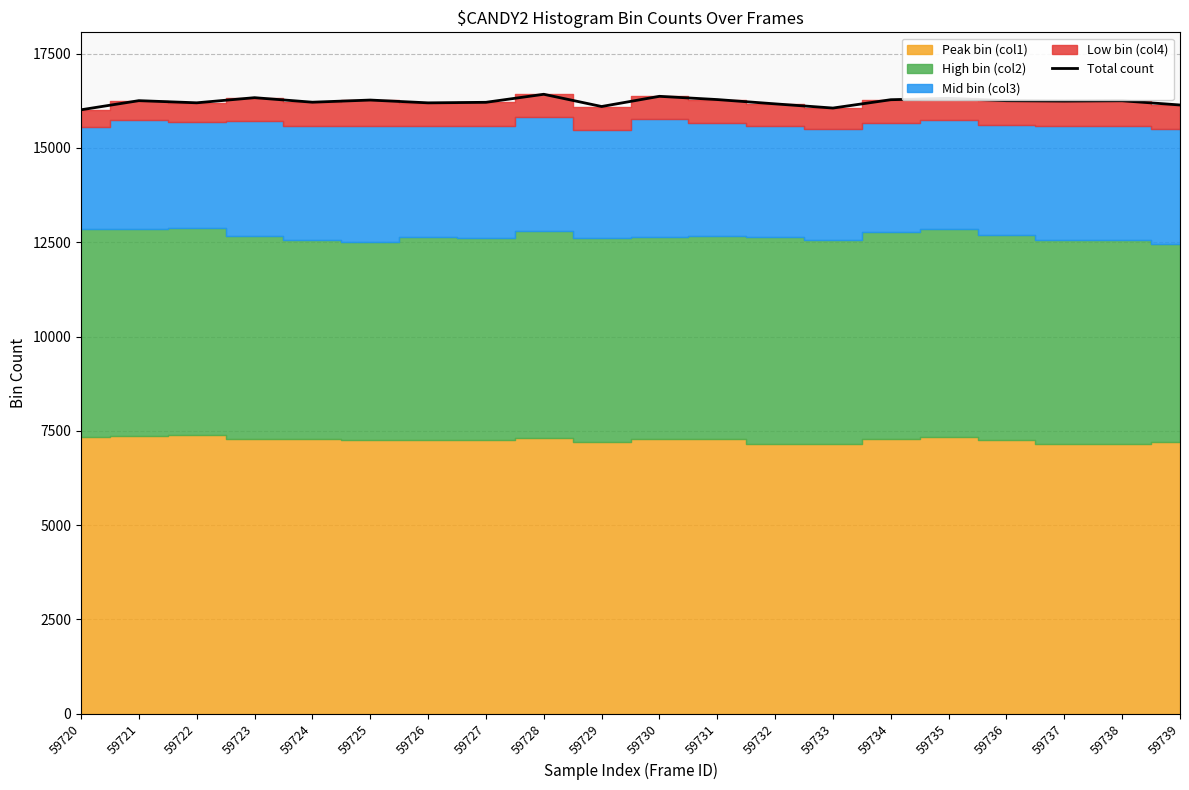

How many values are below 16249?

10